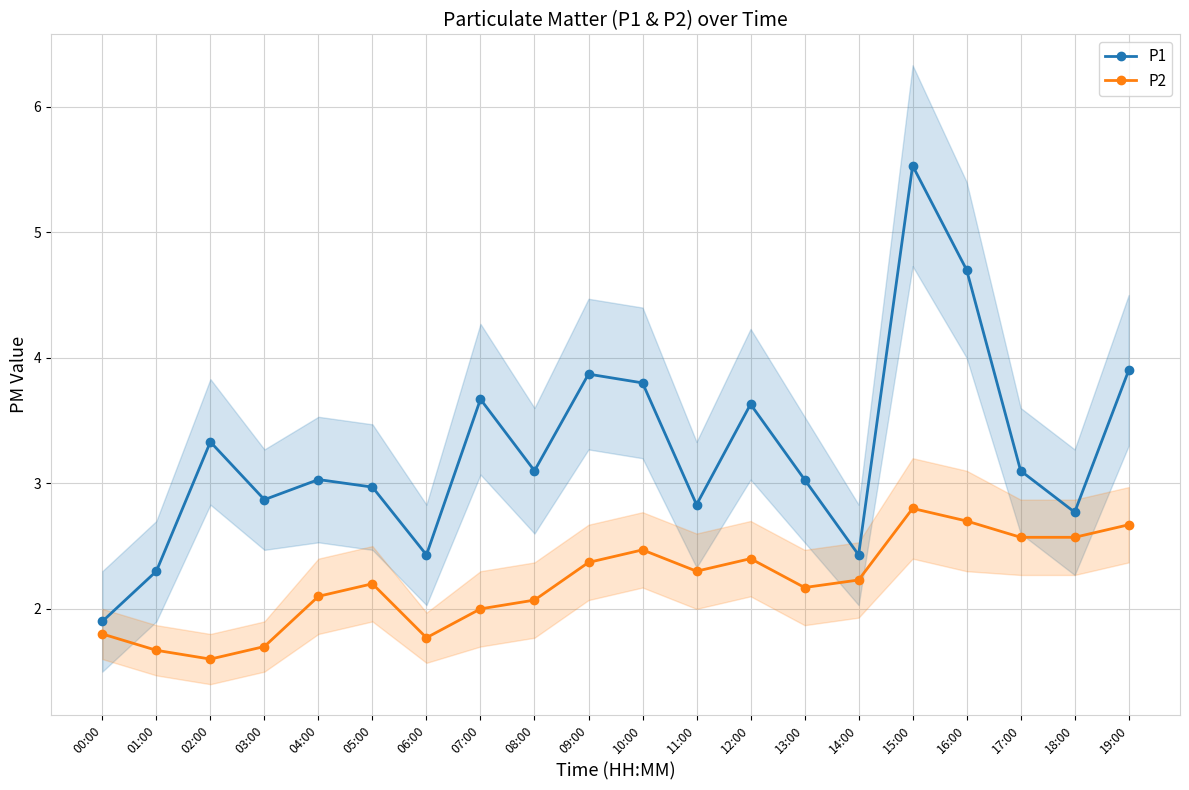

True or false: P1 has a value of 3.1 at 08:00.

True